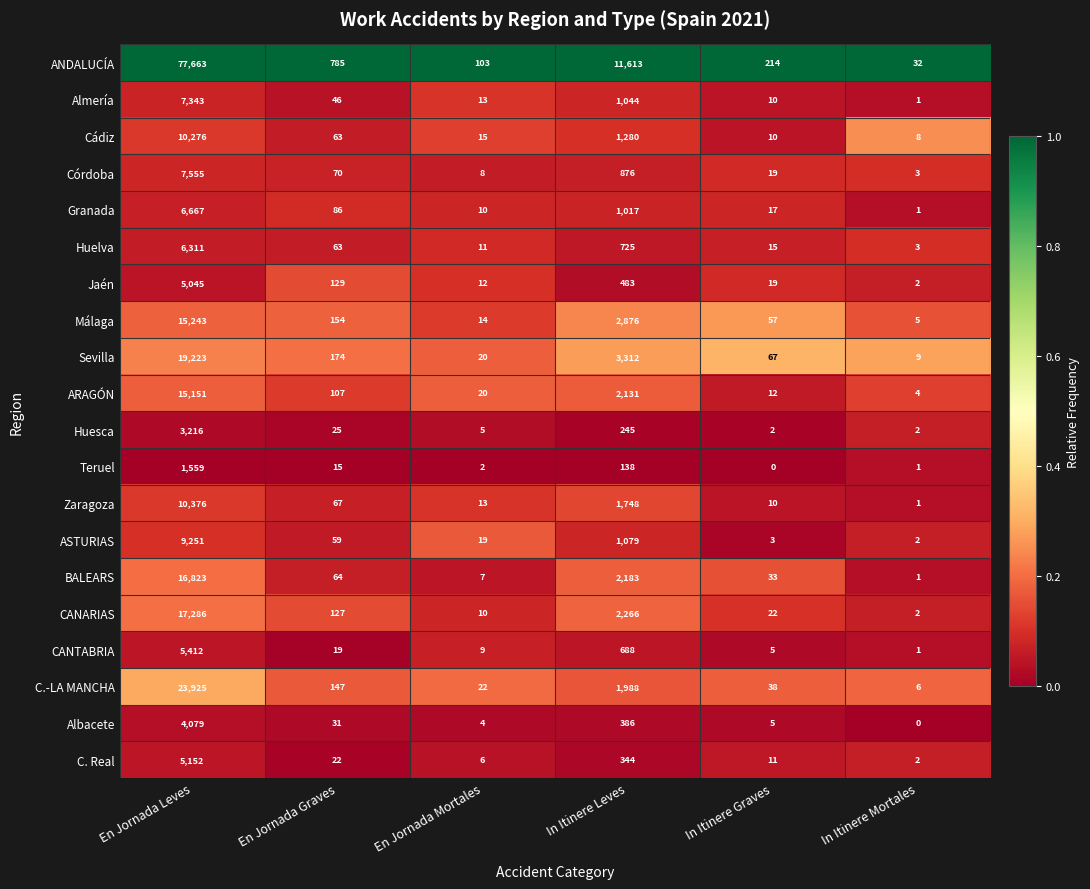

Rank the categories by ANDALUCÍA value from lowest to highest.

In Itinere Mortales, En Jornada Mortales, In Itinere Graves, En Jornada Graves, In Itinere Leves, En Jornada Leves